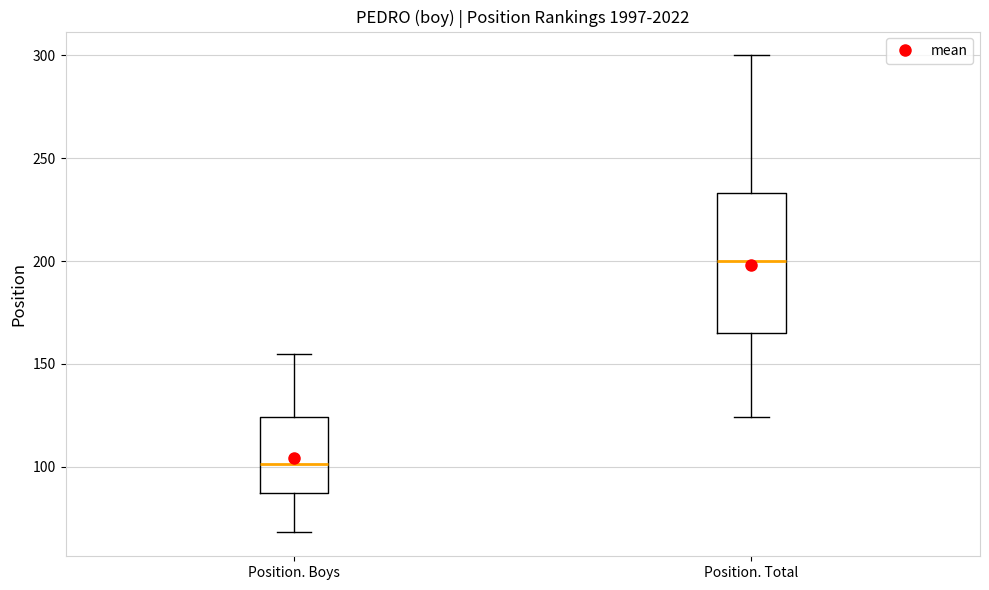

Comparing the boxes themselves (not the whiskers), which one is the tallest?

Position. Total